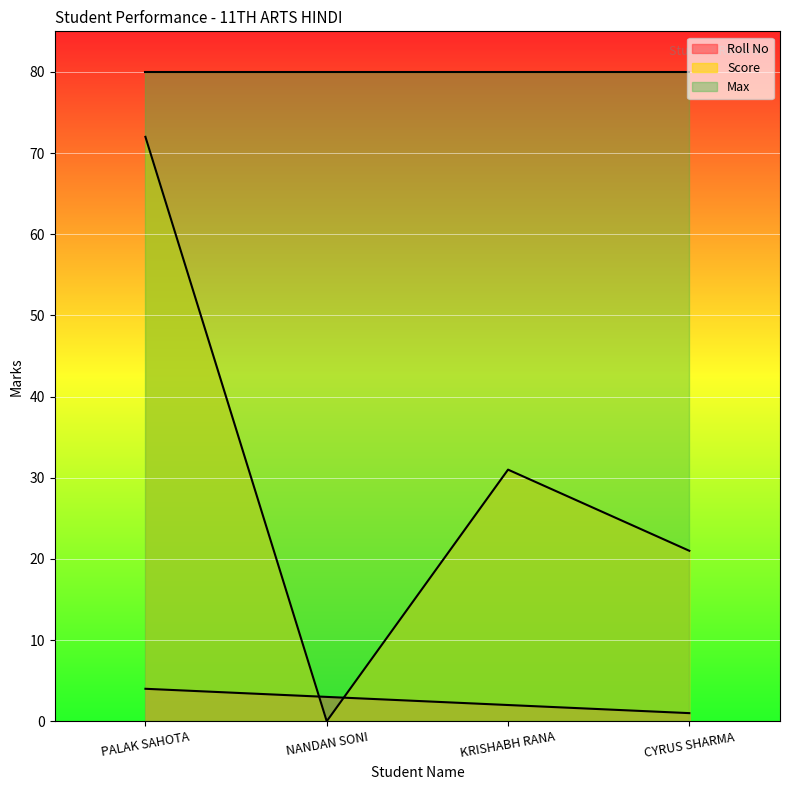

Is it true that Roll No equals 3 at NANDAN SONI?

True